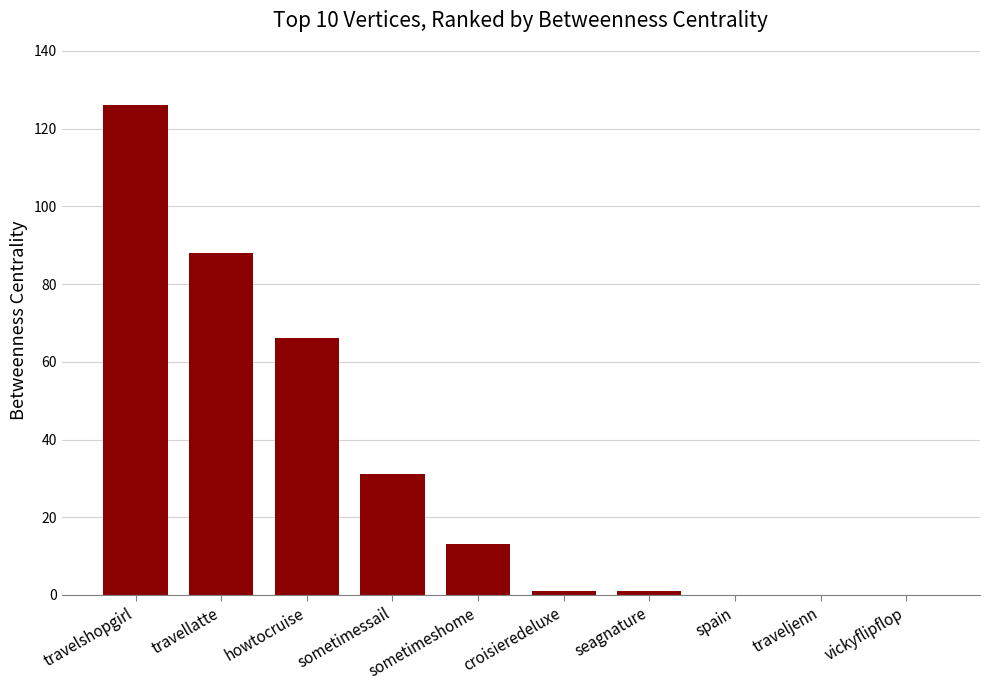

Reading left to right, transcribe all the data shown in this chart.

126	88	66	31	13	1	1	0	0	0